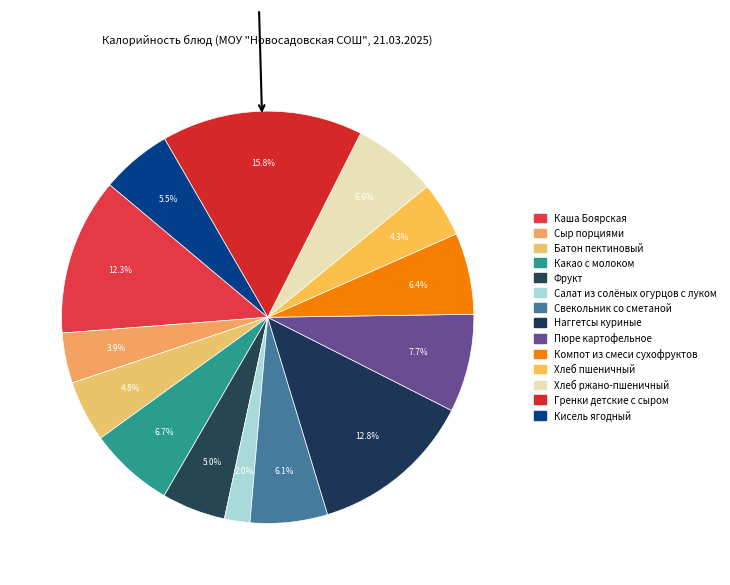

Does any single category account for the majority?

No